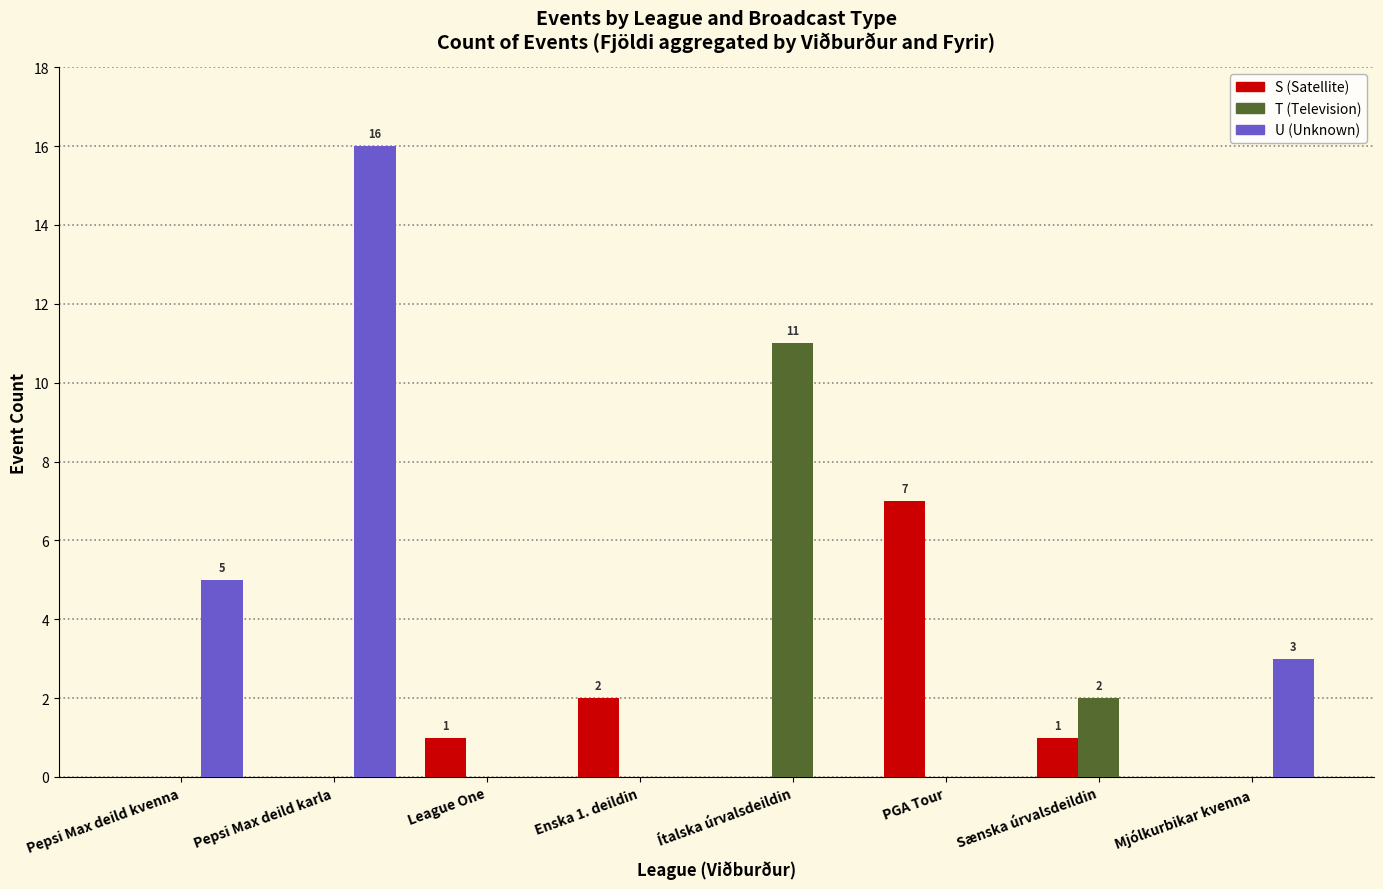

Which series changed the most between Enska 1. deildin and Mjólkurbikar kvenna?

U (Unknown)